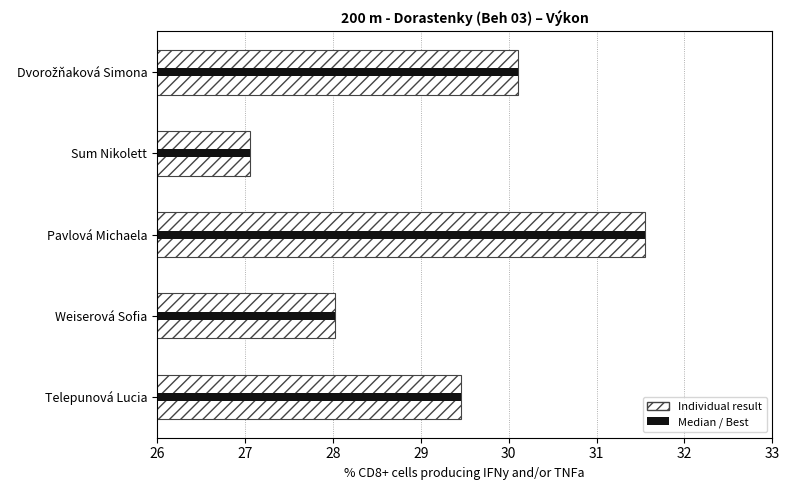

Approximately how many times larger is the value at Pavlová Michaela compared to Weiserová Sofia?

1.1